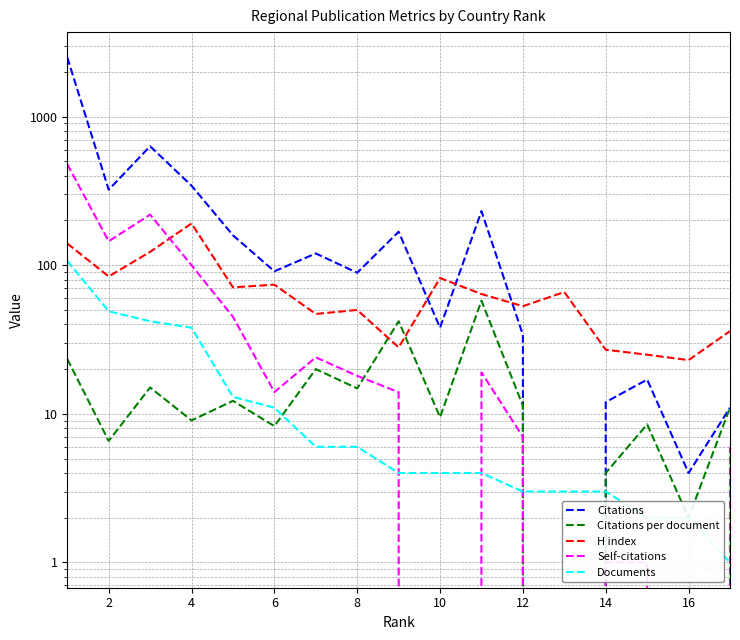

At which category does Self-citations reach its first local valley?

2